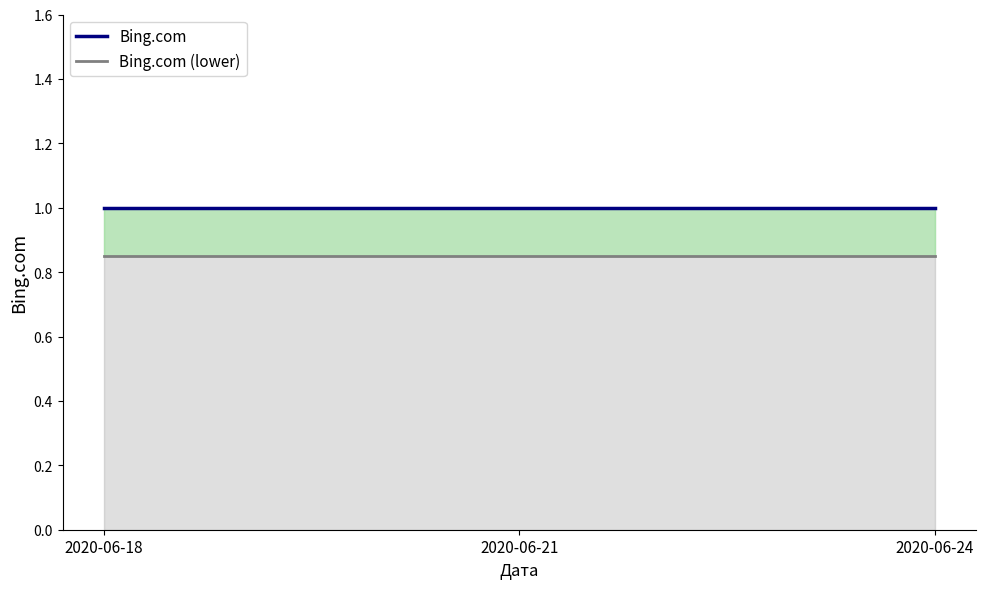

Which category has the lowest value in the Bing.com (lower) series?

2020-06-18